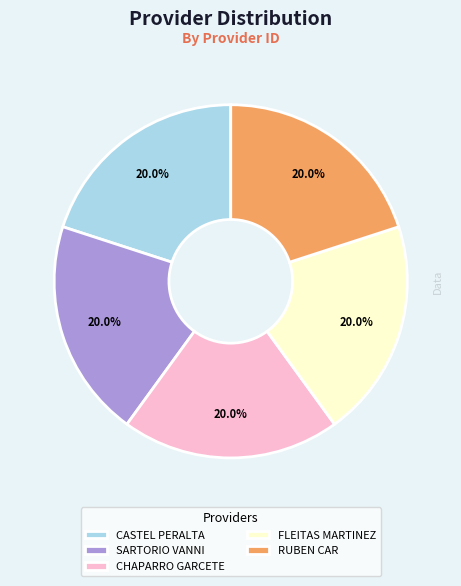

Count the number of slices in the pie.

5